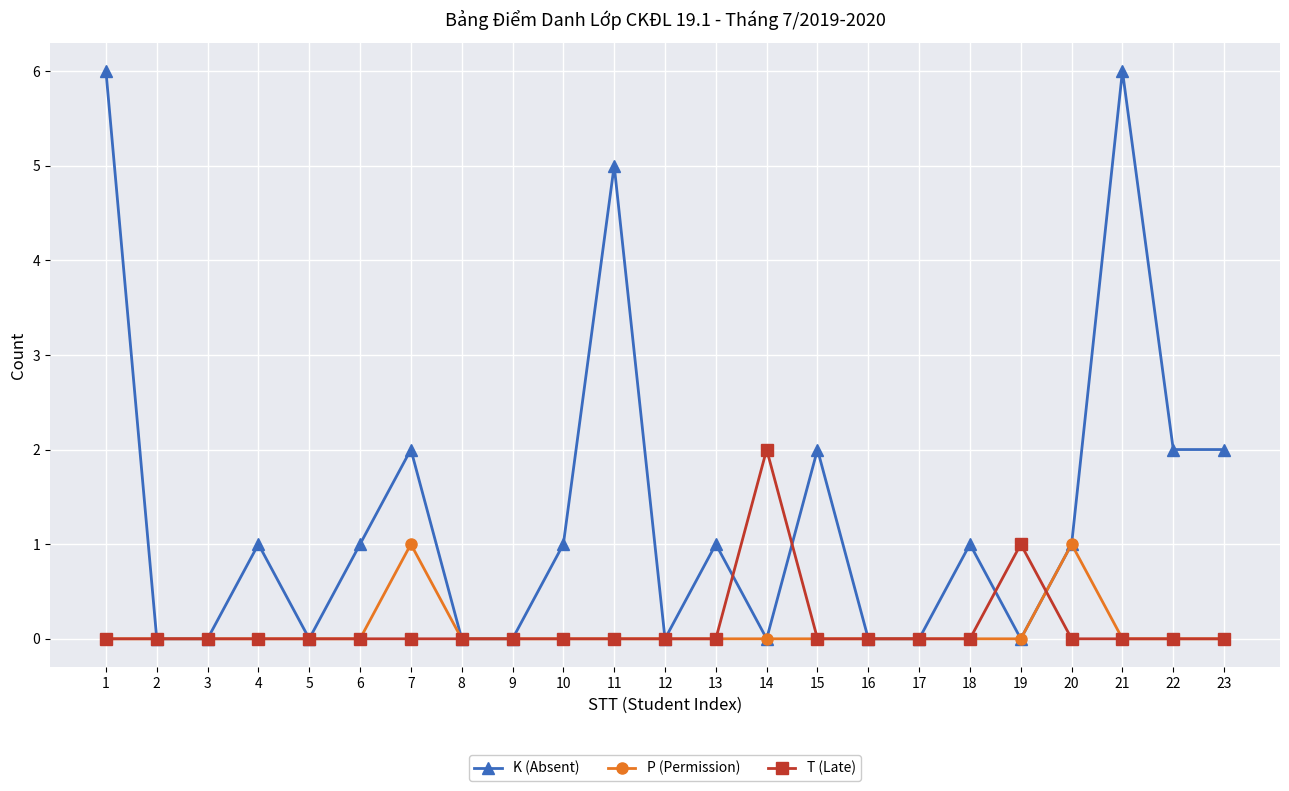

How many interior local peaks does the K (Absent) series have?

7